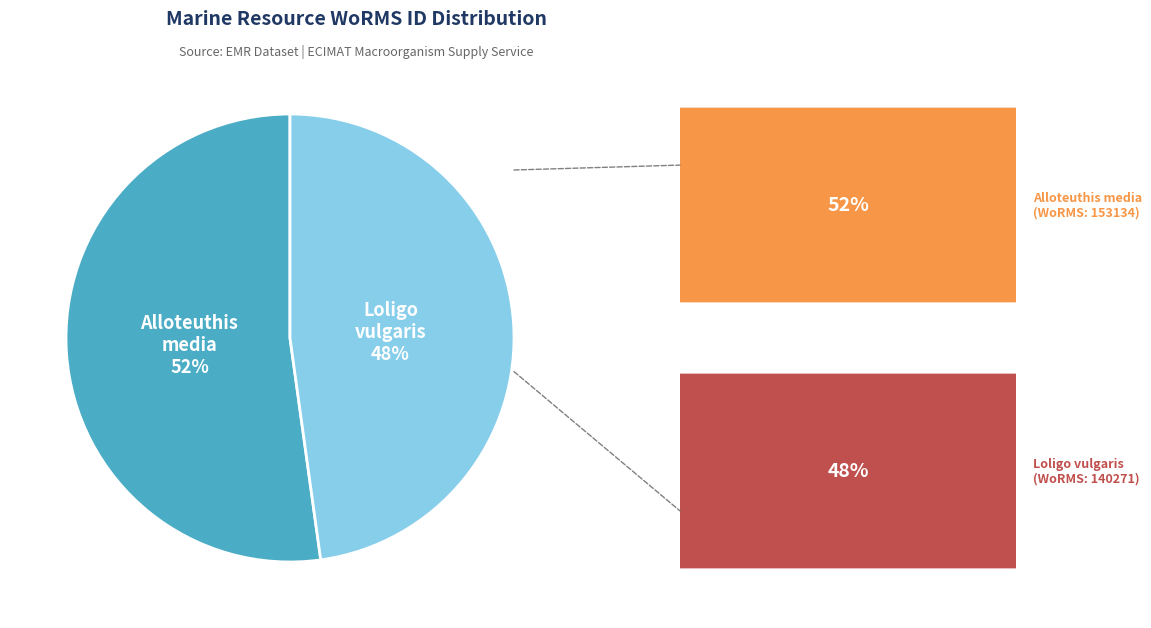

What percentage is the Alloteuthis media slice, to the nearest percent?

52%